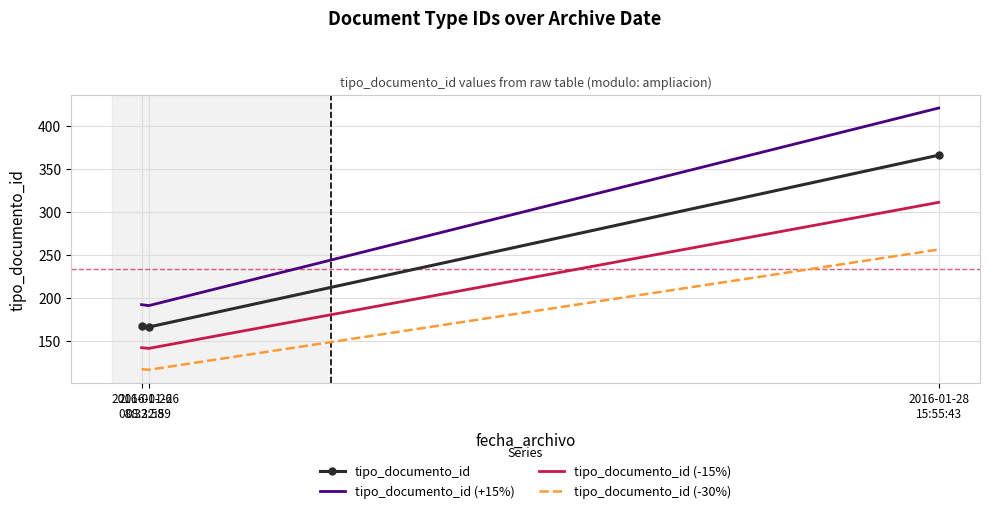

True or false: tipo_documento_id (-15%) has a value of 141.1 at 2016-01-26
08:32:59.

True